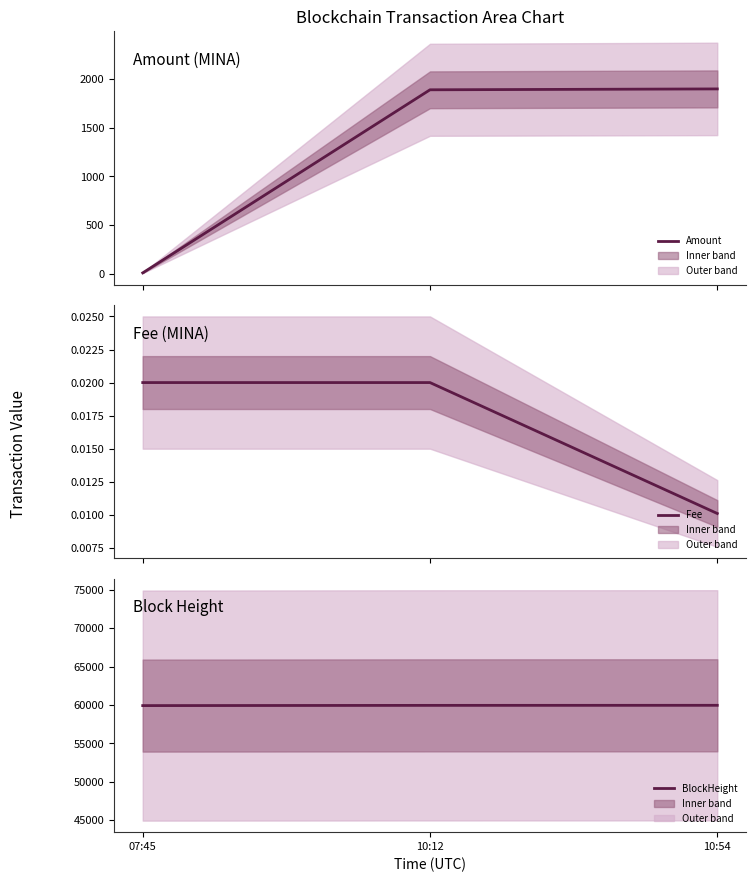

Does the chart have visible grid lines?

No